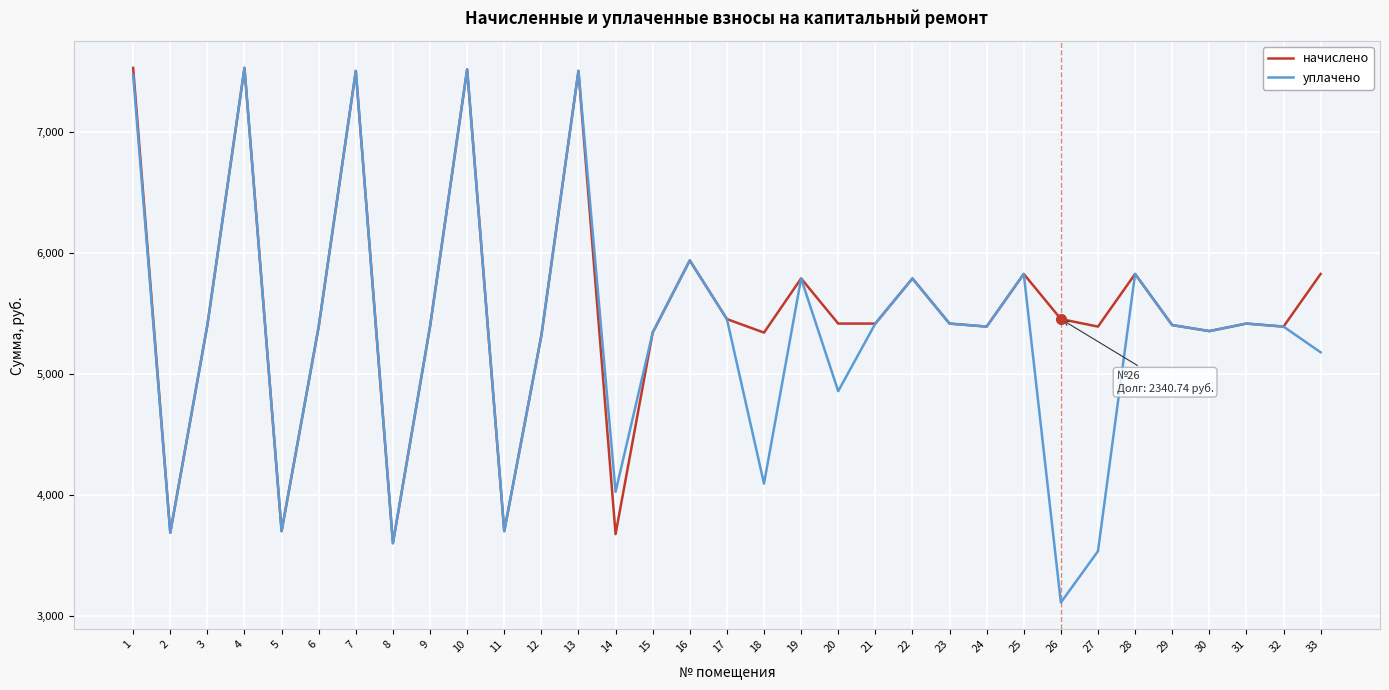

What is the total value across all series at 32?

10780.6